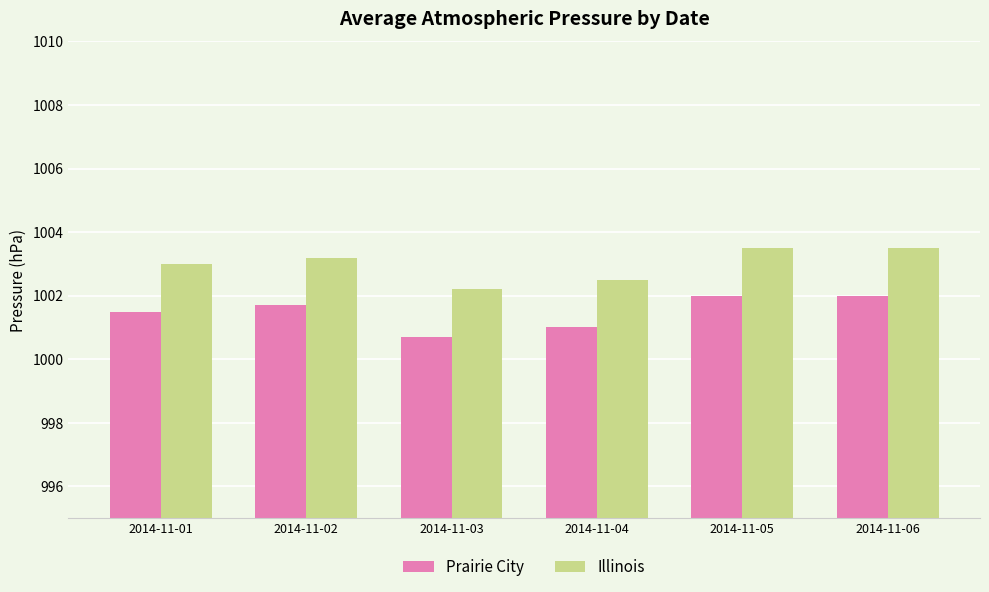

At which label is Illinois closest to 1002?

2014-11-03